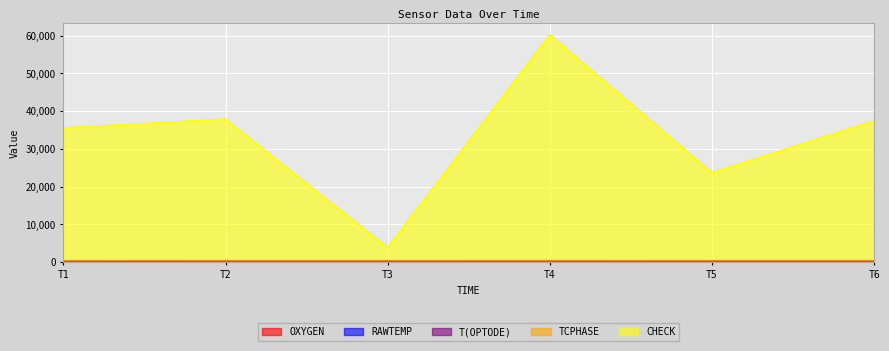

At which category does CHECK reach its first local valley?

T3